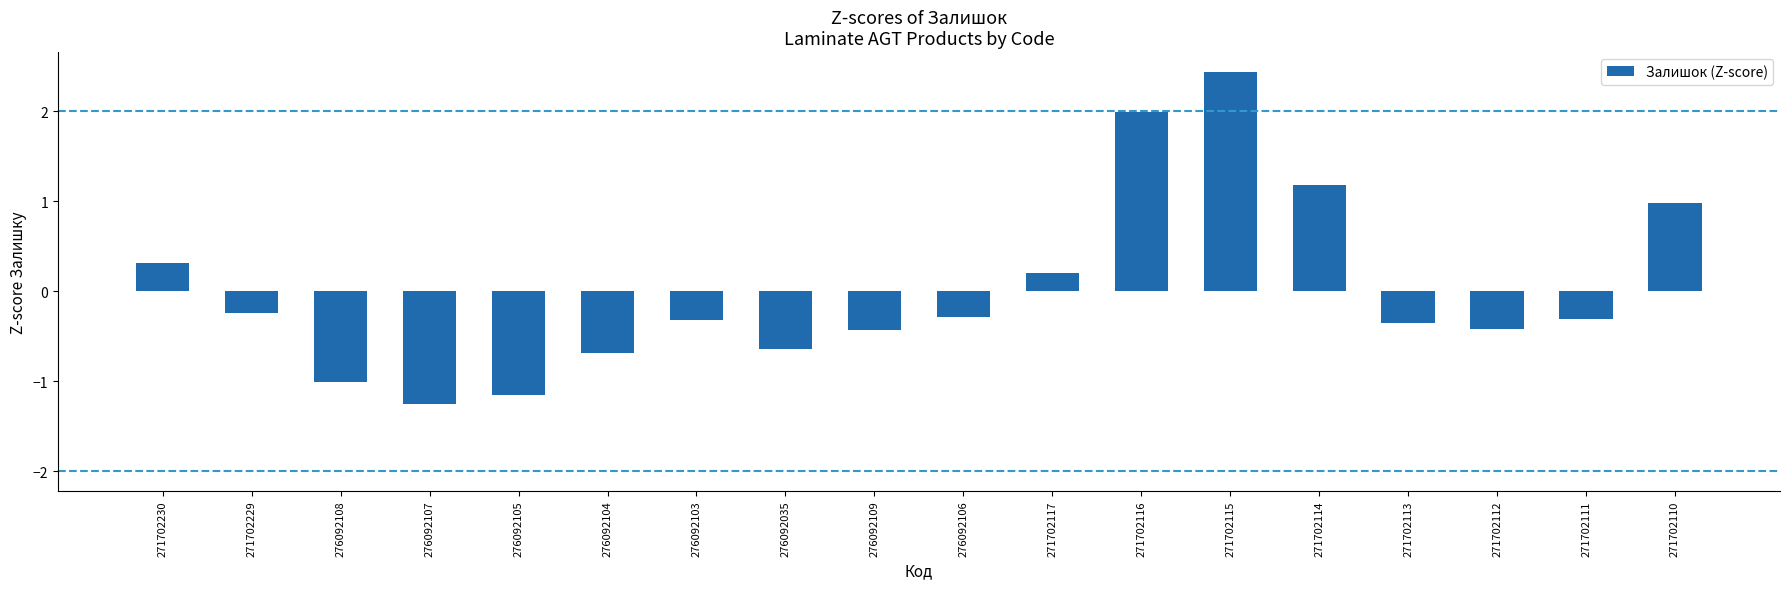

Which category has the highest value across all series?

271702115